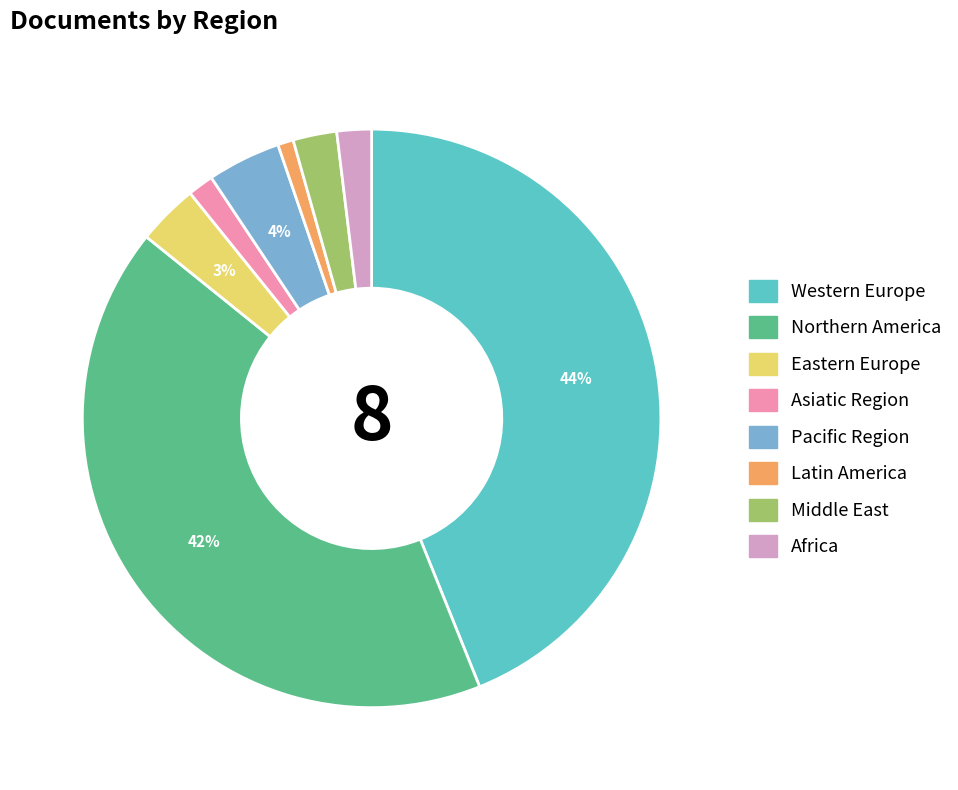

Which category has the biggest portion of the pie?

Western Europe